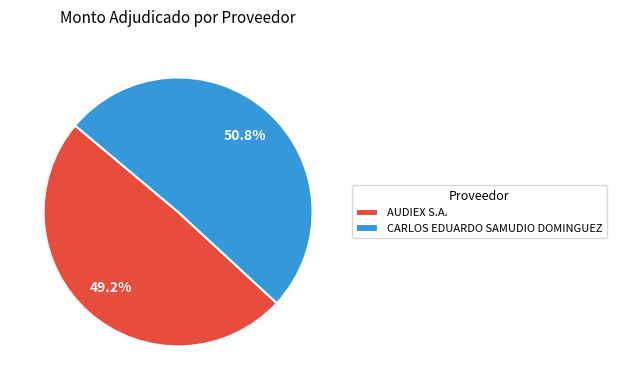

Which category accounts for the majority?

CARLOS EDUARDO SAMUDIO DOMINGUEZ